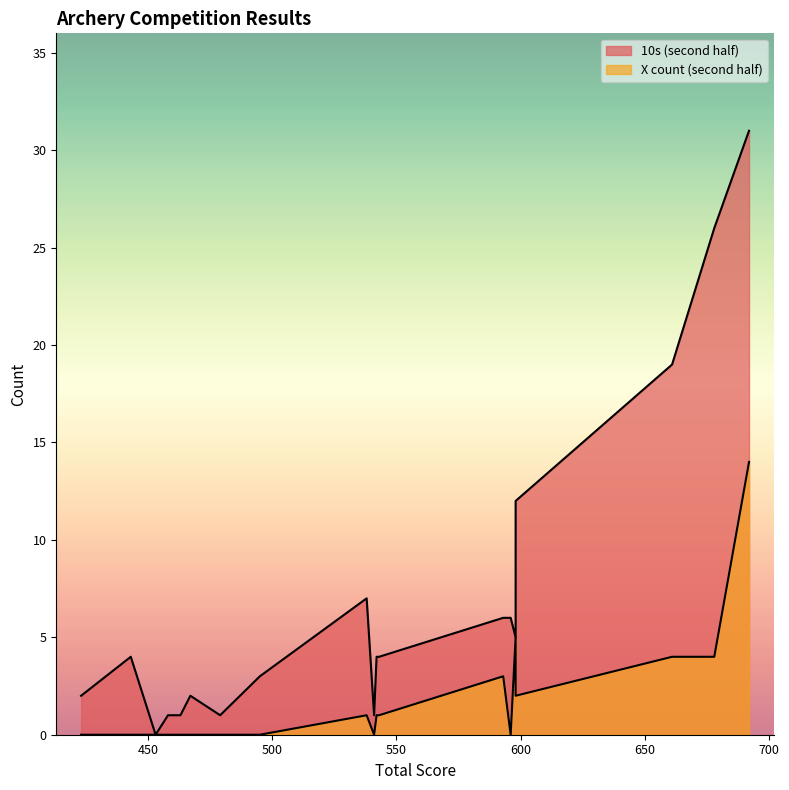

What value does the X count (second half) series have at 692?

14